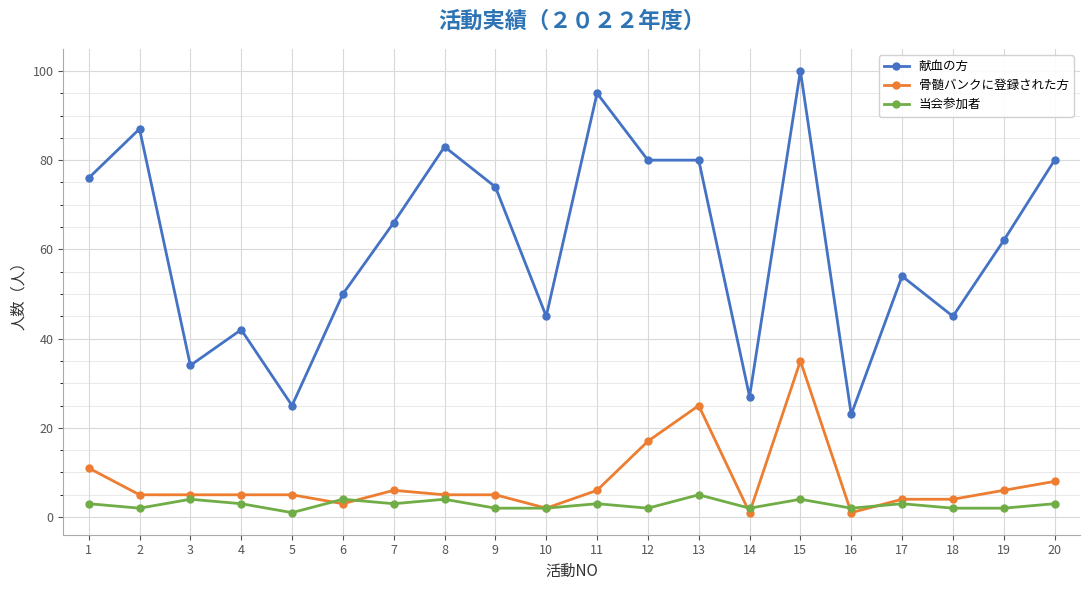

Which series has the largest total across all categories?

献血の方